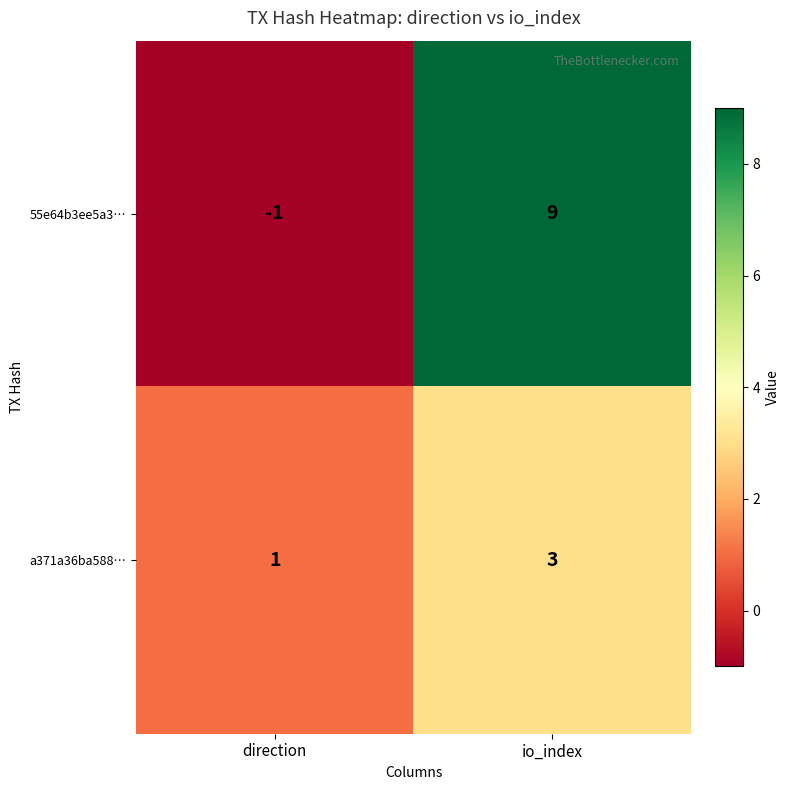

What is the difference between the highest and lowest values at direction?

2